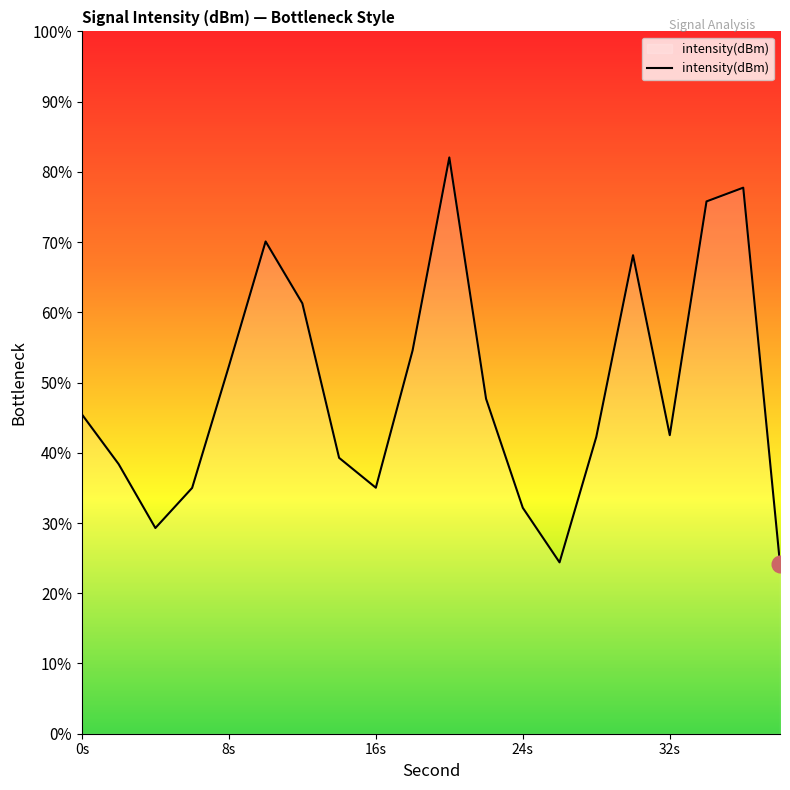

How many values are below 45?

10